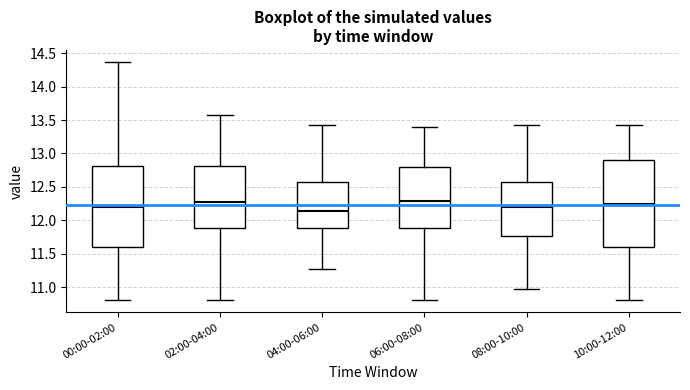

Reading left to right, read every box against the y-axis: the position of its median line, the range the box covers, and the ends of its whiskers. The values are not printed on the chart, so give them approximately, as read against the axis.

00:00-02:00: median 12.20, box 11.60 to 12.80, whiskers 10.80 to 14.35
02:00-04:00: median 12.25, box 11.90 to 12.80, whiskers 10.80 to 13.55
04:00-06:00: median 12.15, box 11.90 to 12.55, whiskers 11.25 to 13.45
06:00-08:00: median 12.30, box 11.90 to 12.80, whiskers 10.80 to 13.40
08:00-10:00: median 12.20, box 11.75 to 12.55, whiskers 10.95 to 13.45
10:00-12:00: median 12.25, box 11.60 to 12.90, whiskers 10.80 to 13.45